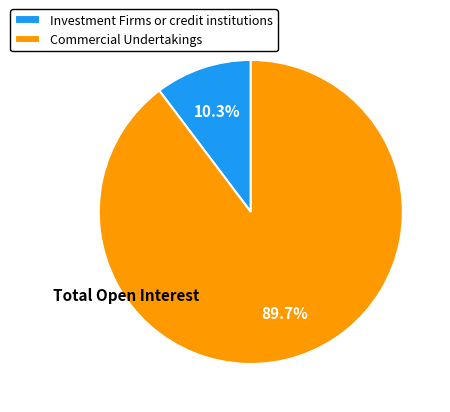

Approximately how many times larger is the value at Commercial Undertakings compared to Investment Firms or credit institutions?

8.7